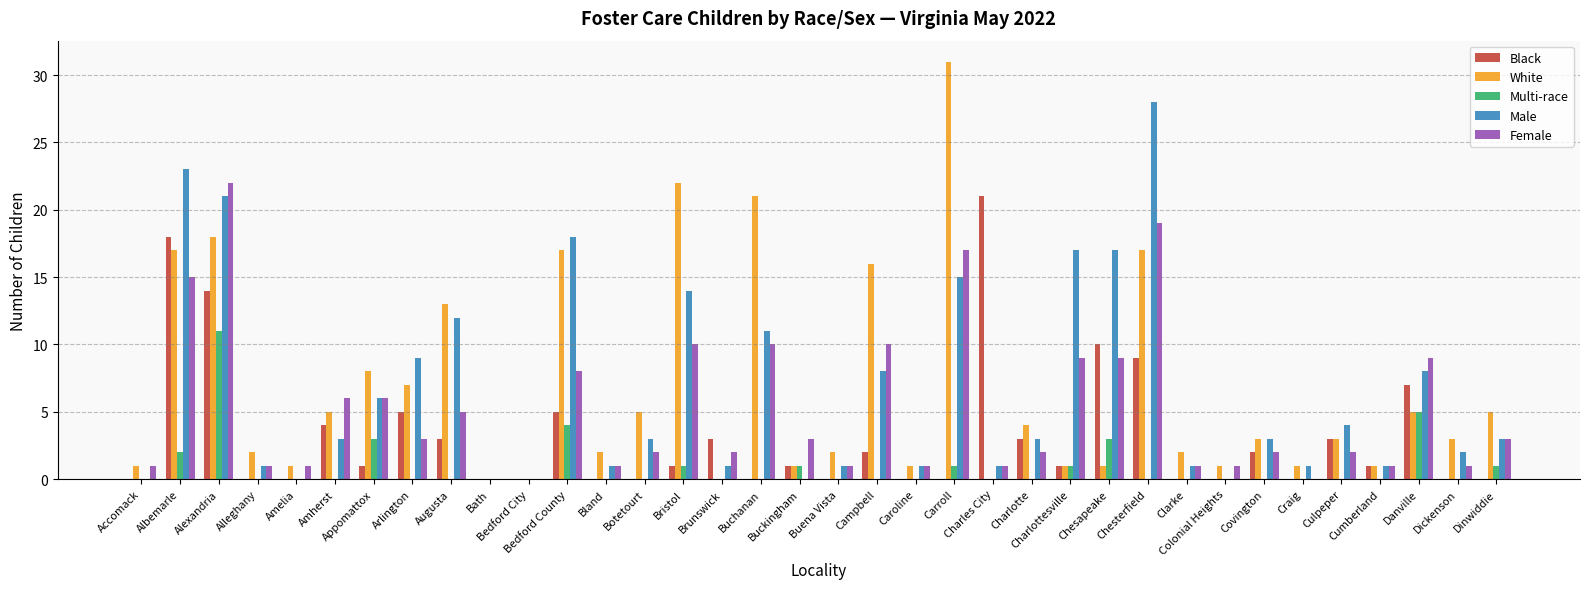

What is the average value of the White series?

7